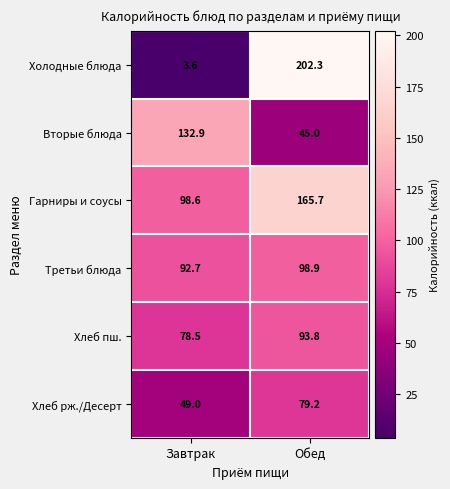

Which series changed the most between Завтрак and Обед?

Холодные блюда